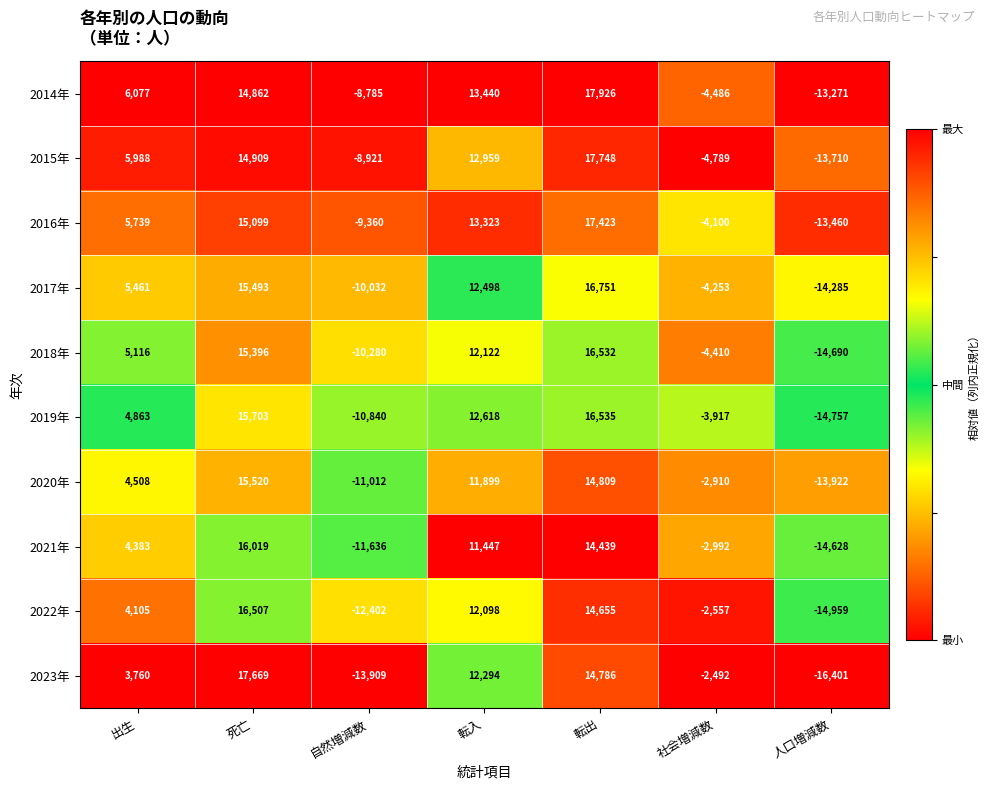

Which series has the largest total across all categories?

2014年